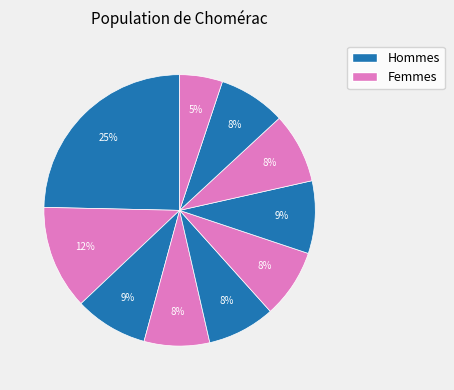

Count the number of slices in the pie.

10